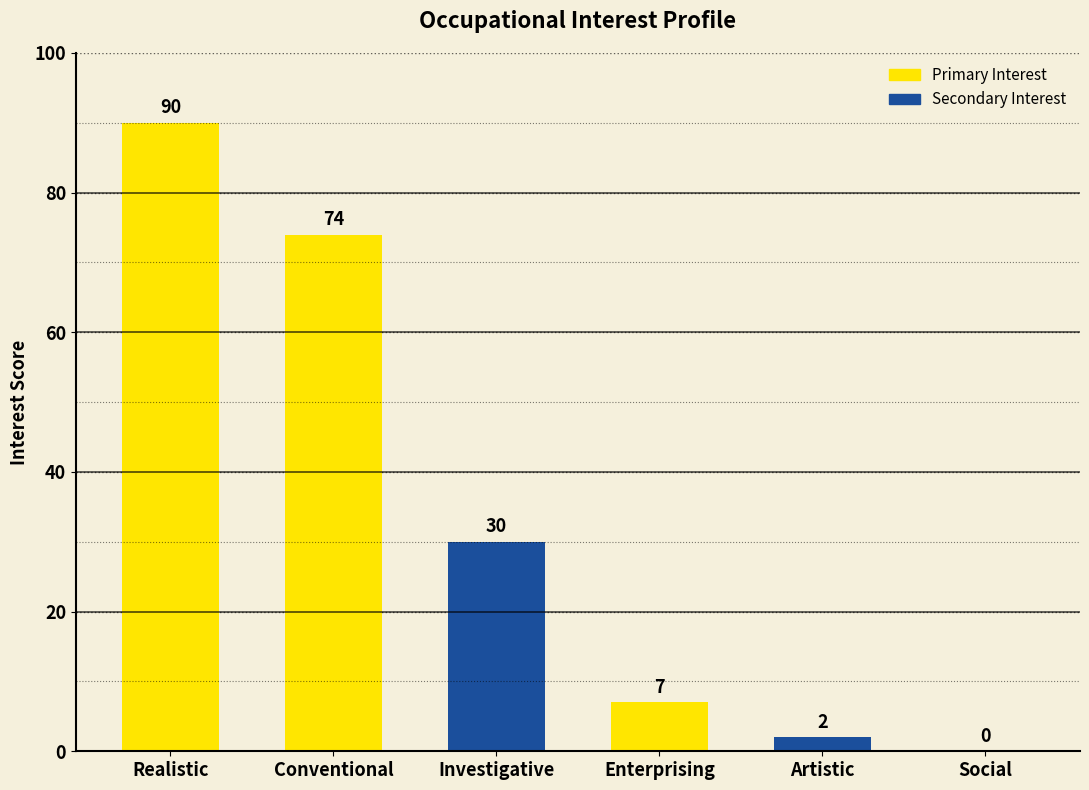

What is the difference between the values at Artistic and Conventional?

72